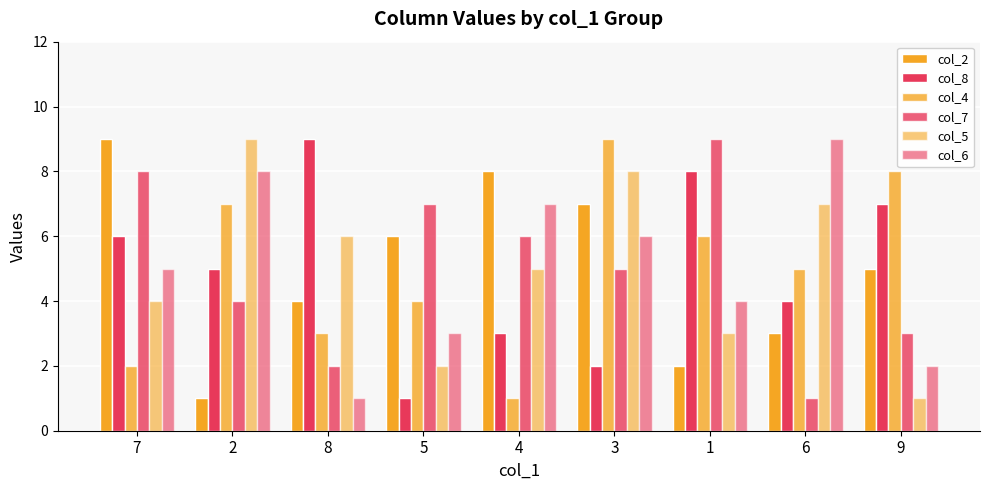

How many values in the col_2 series are below 5?

4